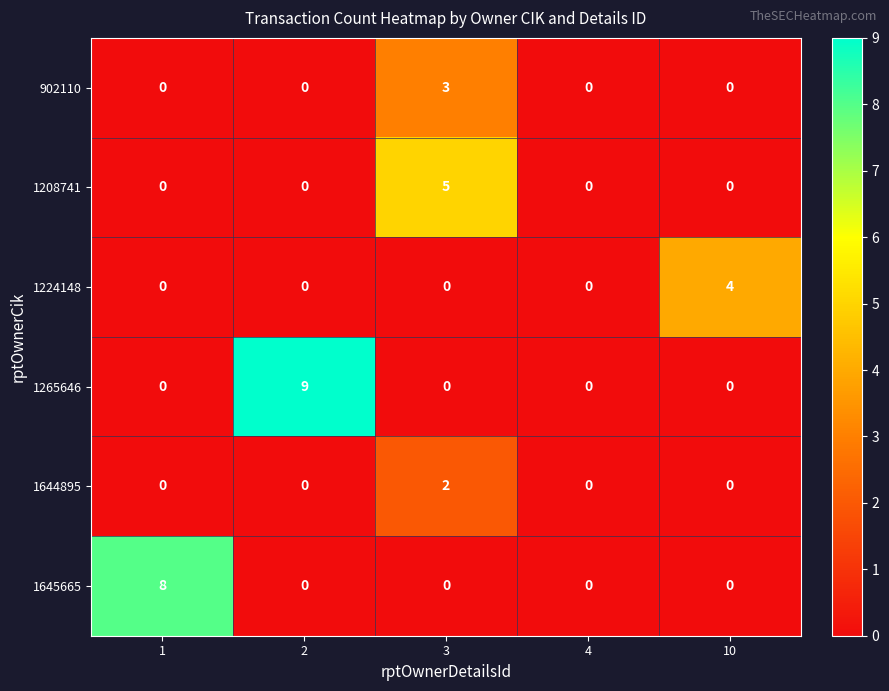

True or false: 1265646 has a value of -5 at 4.

False